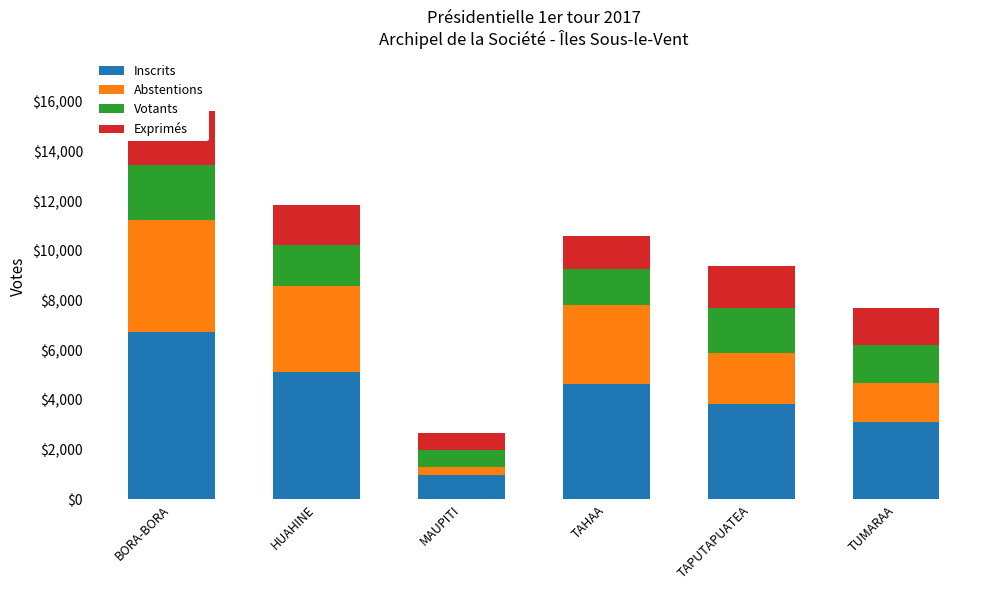

Reading left to right, transcribe all the data shown in this chart.

Inscrits: 6737	5126	993	4637	3841	3107
Abstentions: 4510	3475	304	3191	2026	1589
Votants: 2227	1651	689	1446	1815	1518
Exprimés: 2137	1583	662	1329	1724	1476